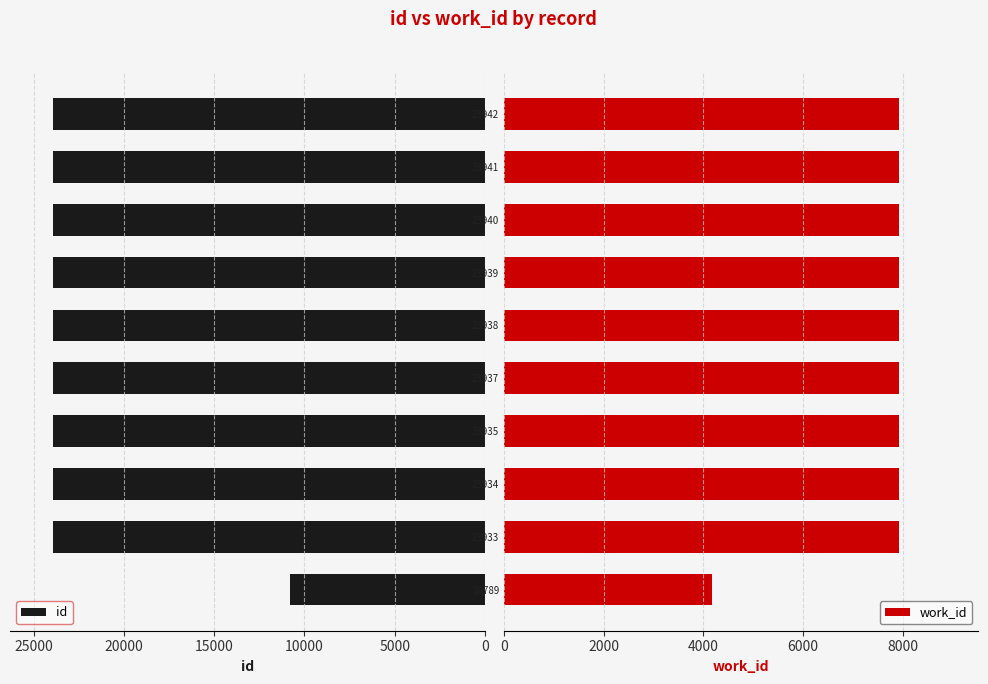

Reading left to right, transcribe all the data shown in this chart.

id: 10789	23933	23934	23935	23937	23938	23939	23940	23941	23942
work_id: 4173	7928	7928	7929	7929	7930	7930	7931	7931	7931